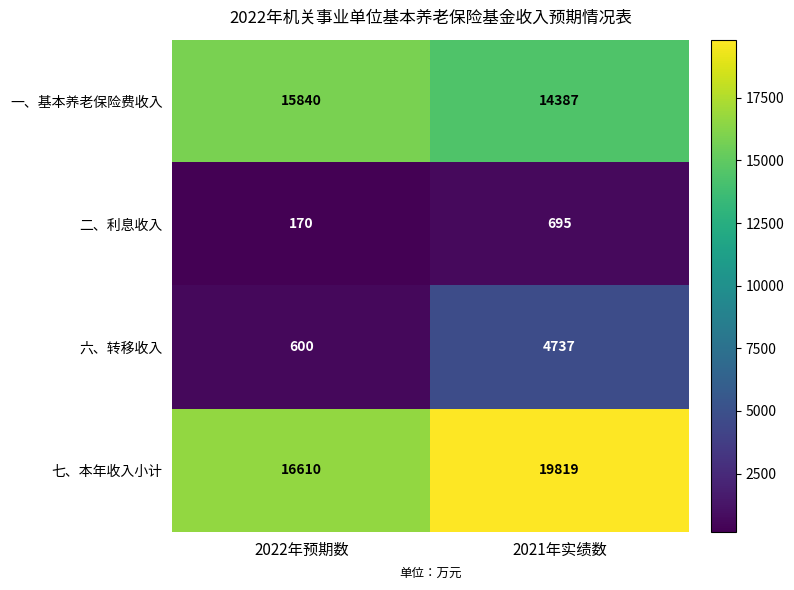

What is the greatest value displayed?

19819